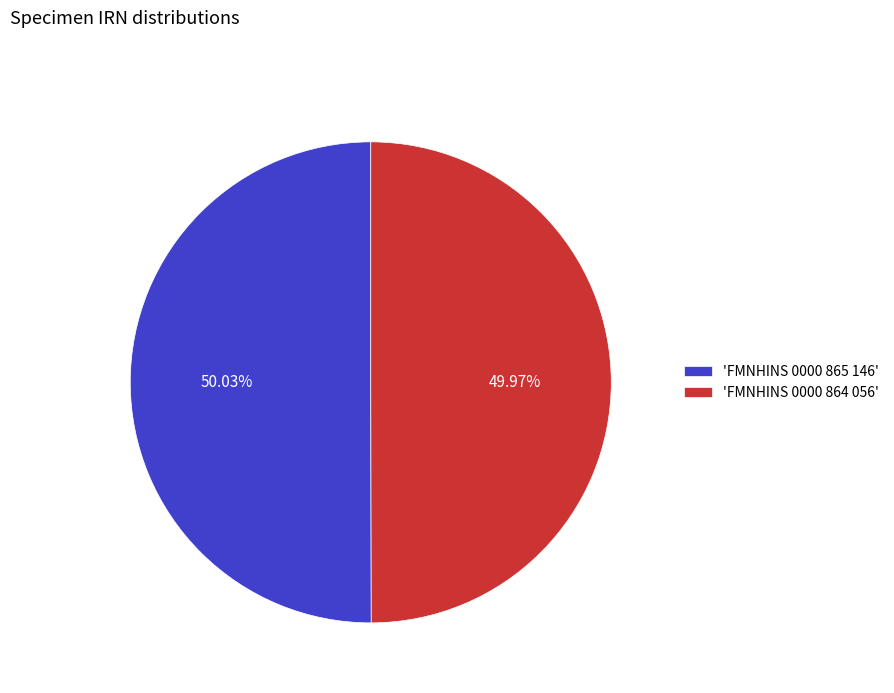

Approximately how many times larger is the value at 'FMNHINS 0000 865 146' compared to 'FMNHINS 0000 864 056'?

1.0